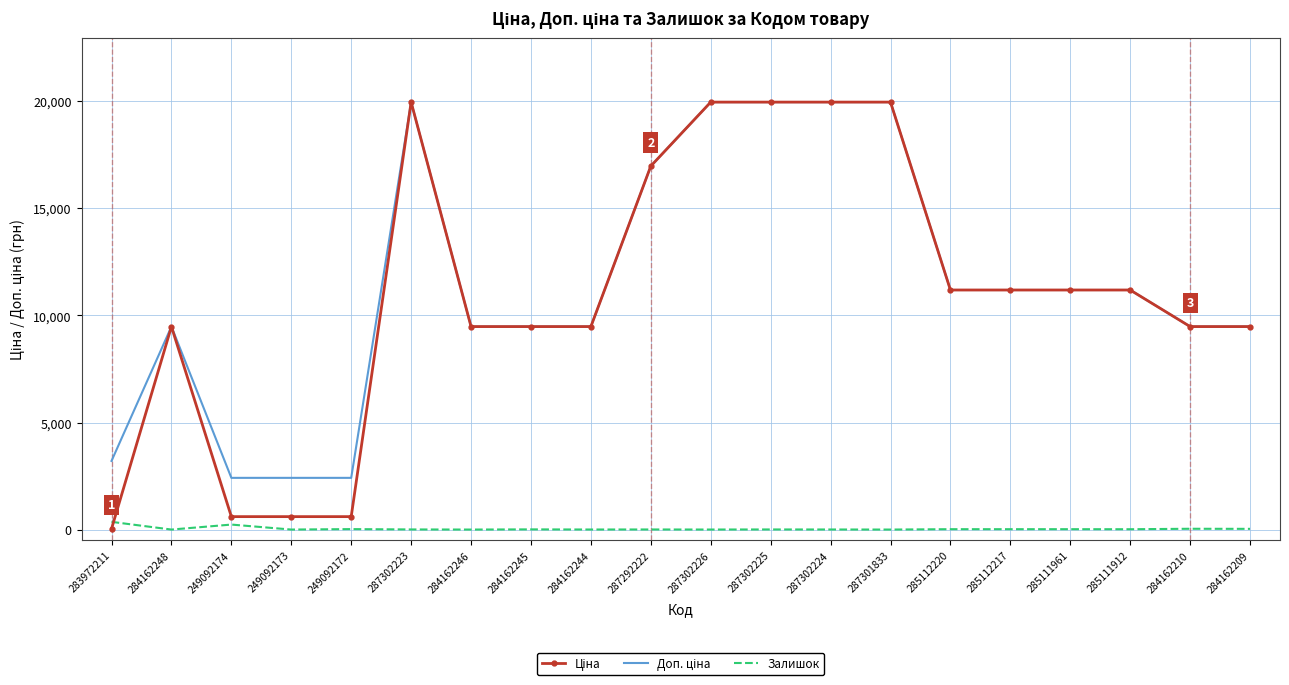

What is the greatest value displayed?

19964.2